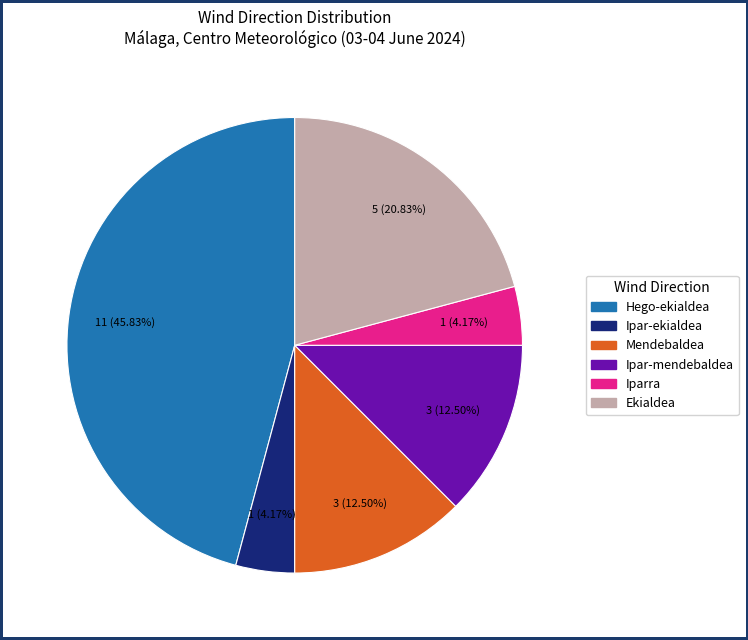

Is there any slice that represents more than half of the pie?

No